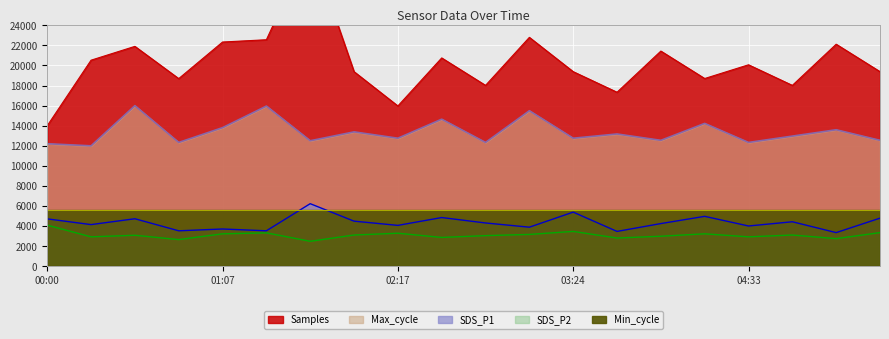

What is the maximum value for Max_cycle?

16000.0